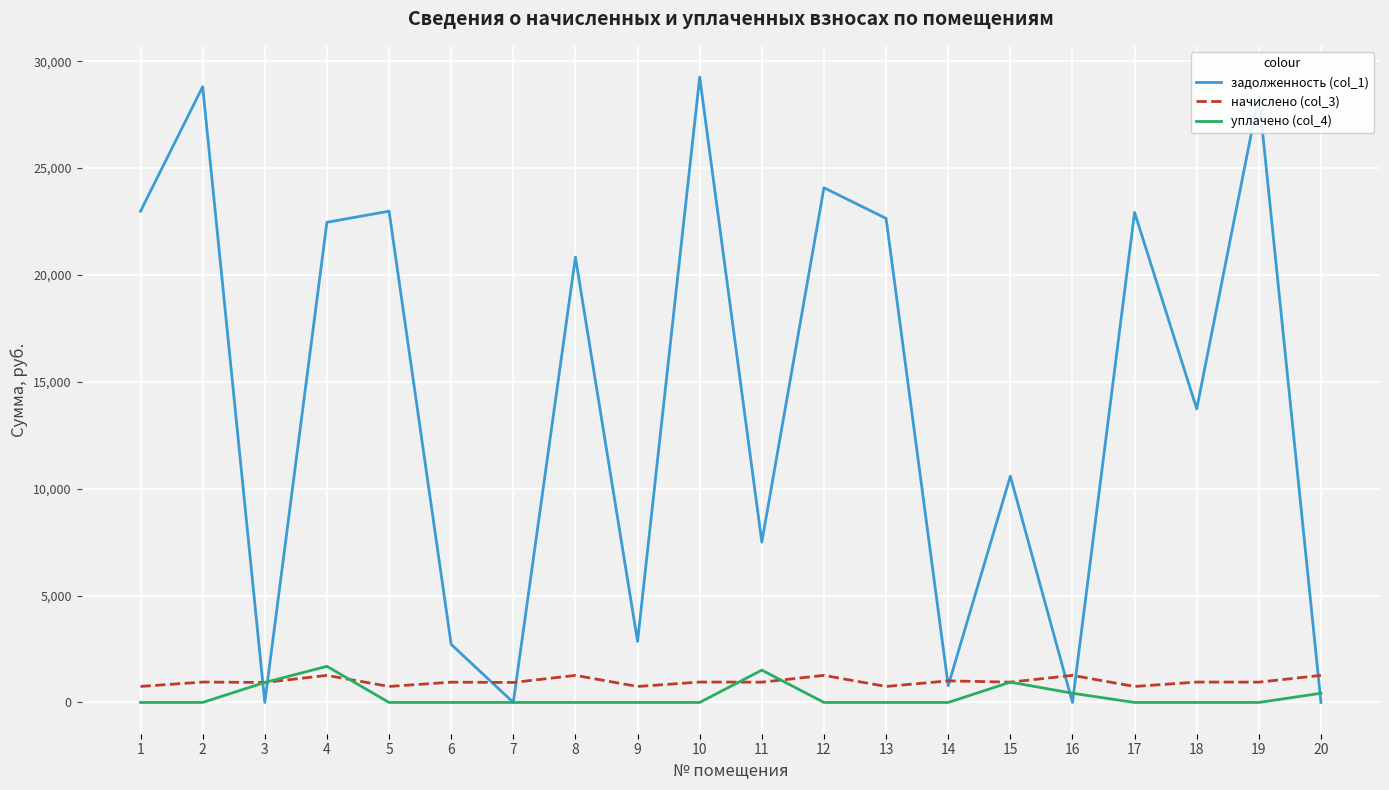

In задолженность (col_1), how many points are lower than both neighbors (excluding endpoints)?

7